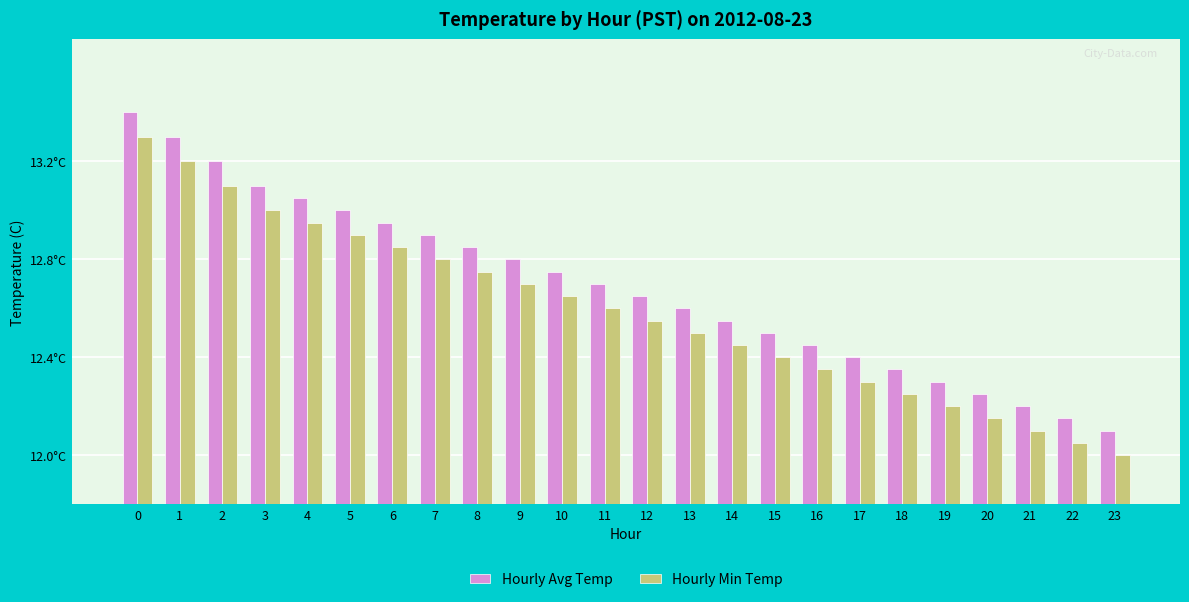

True or false: Hourly Min Temp has a value of 3.9 at 16.

False